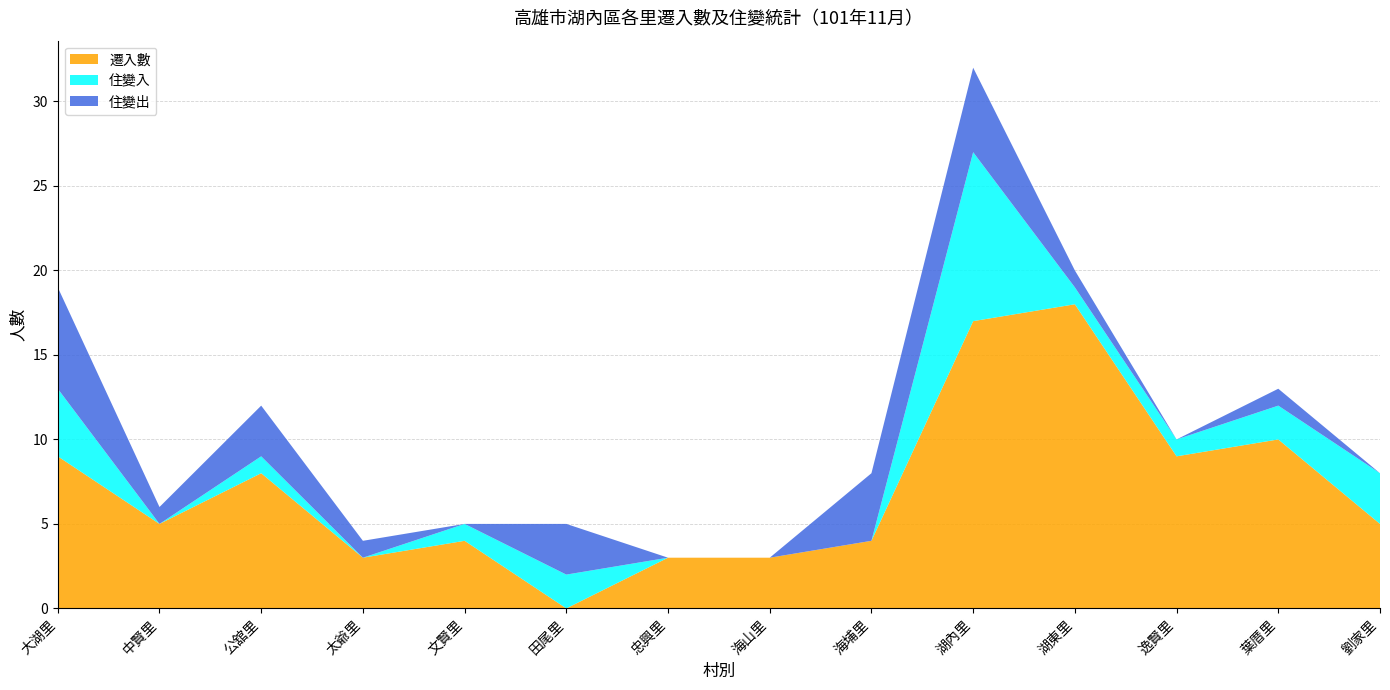

Reading right to left, what are all the values shown in this chart?

遷入數: 5	10	9	18	17	4	3	3	0	4	3	8	5	9
住變入: 3	2	1	1	10	0	0	0	2	1	0	1	0	4
住變出: 0	1	0	1	5	4	0	0	3	0	1	3	1	6